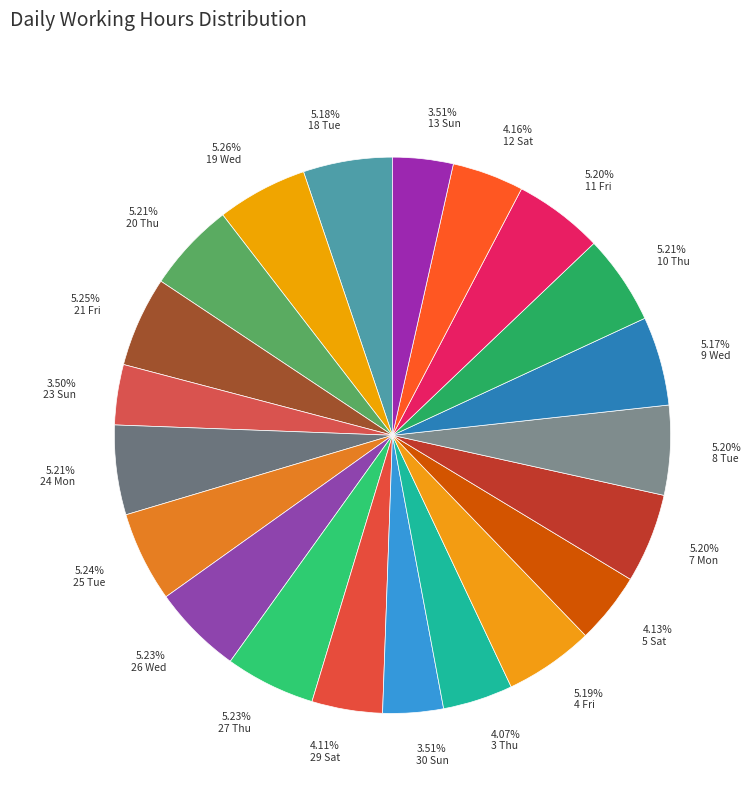

To the nearest percent, what is the difference between the largest and smallest slice percentages?

2%